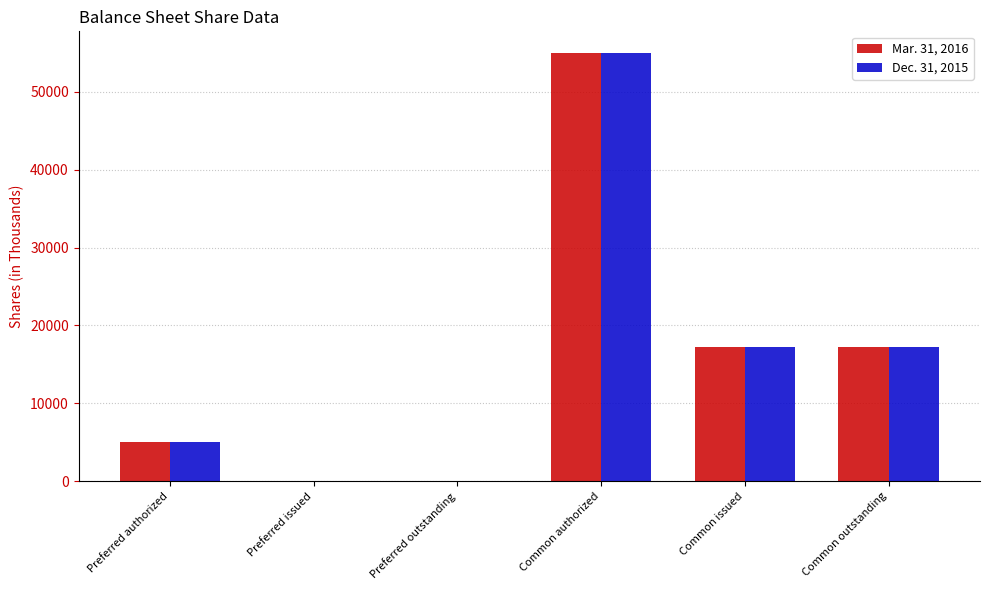

How many distinct data groups are displayed?

2